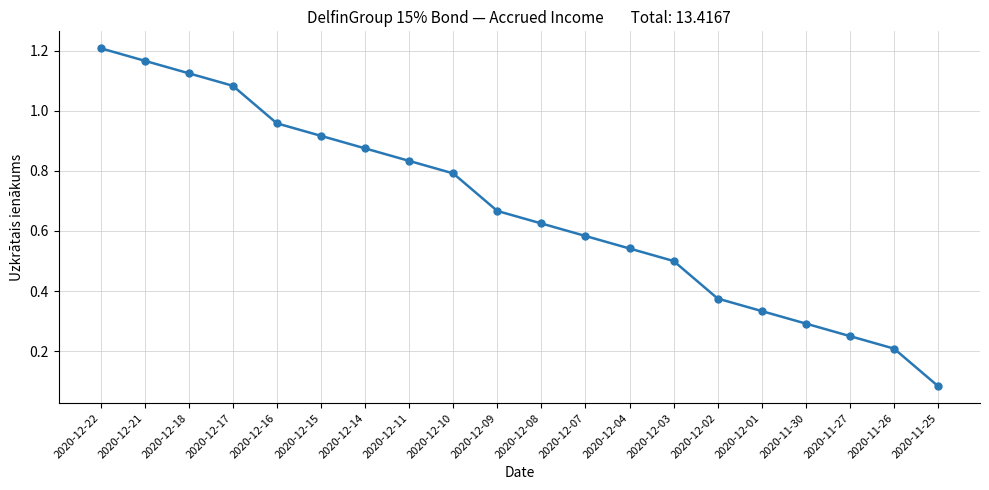

Where is the data nearest to the value 0?

2020-11-25